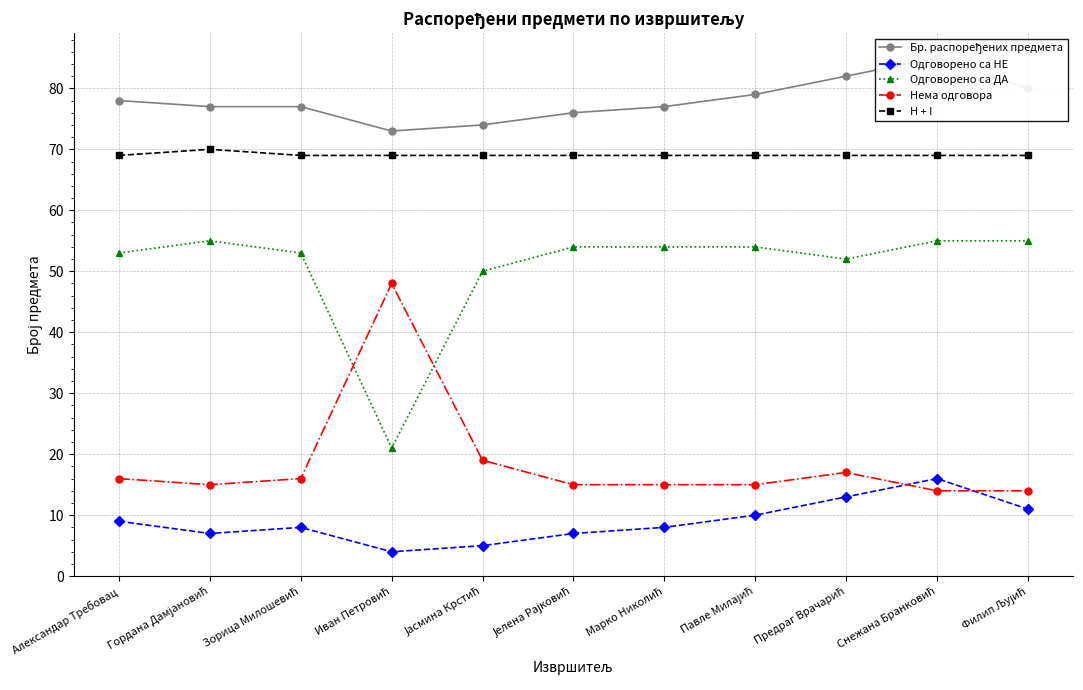

The Одговорено са НЕ series shows 12 at Александар Требовац. True or false?

False